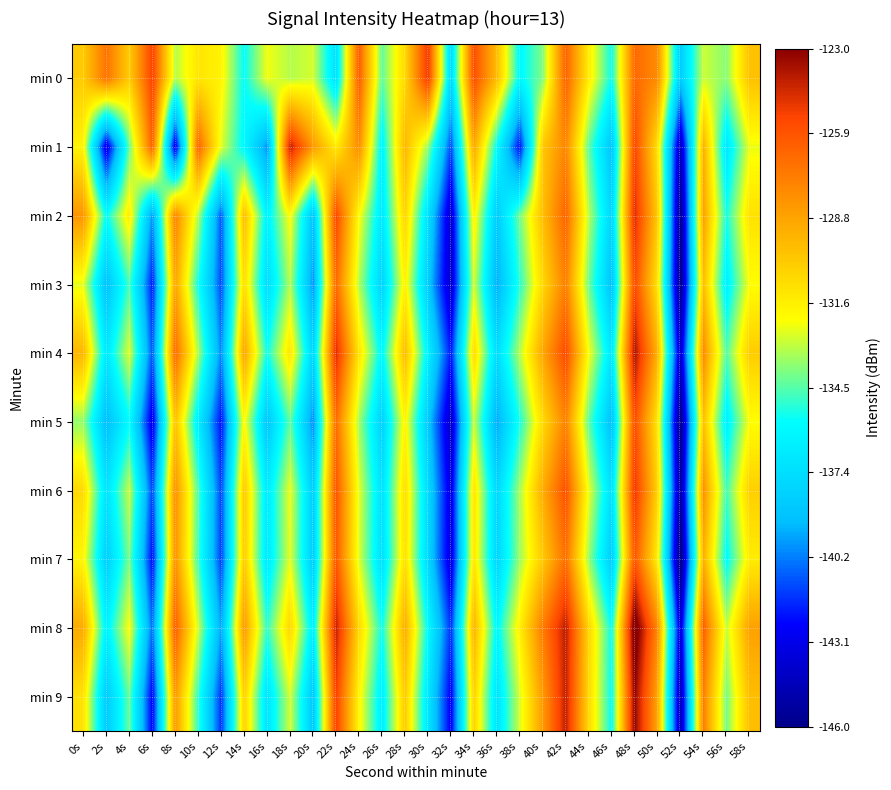

Rank the series at 8s from highest to lowest value.

min 8, min 4, min 2, min 6, min 7, min 9, min 3, min 5, min 0, min 1